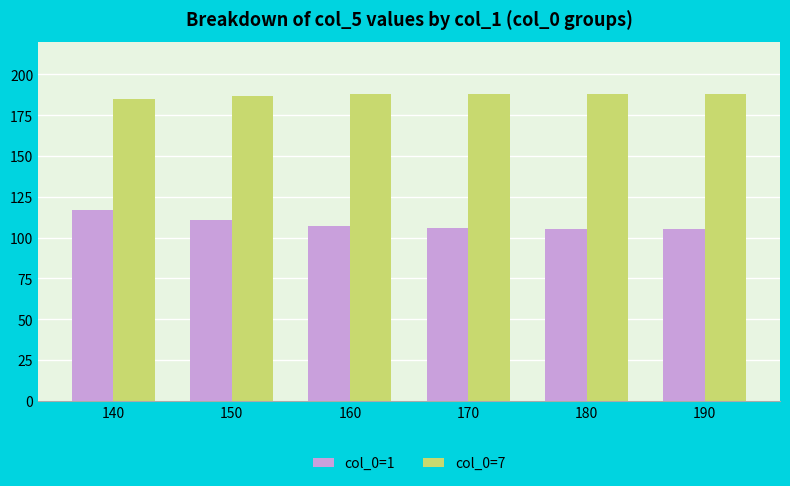

Reading right to left, transcribe all the data shown in this chart.

col_0=1: 190=105	180=105	170=106	160=107	150=111	140=117
col_0=7: 190=188	180=188	170=188	160=188	150=187	140=185